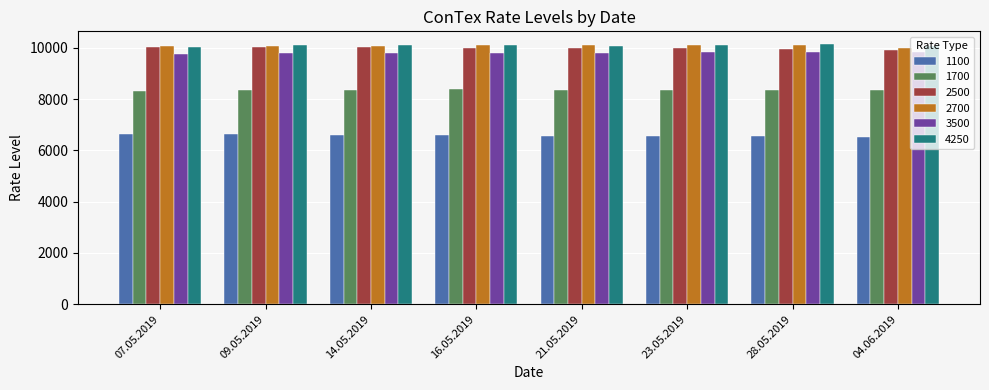

The value of 1100 at 16.05.2019 is 10546. True or false?

False